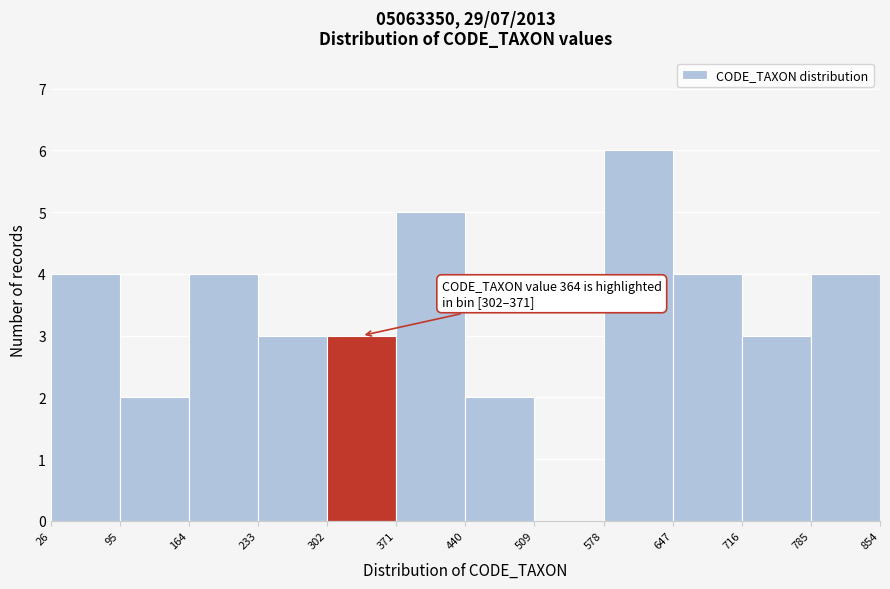

Which range on the x-axis has the tallest bar?

578 to 647